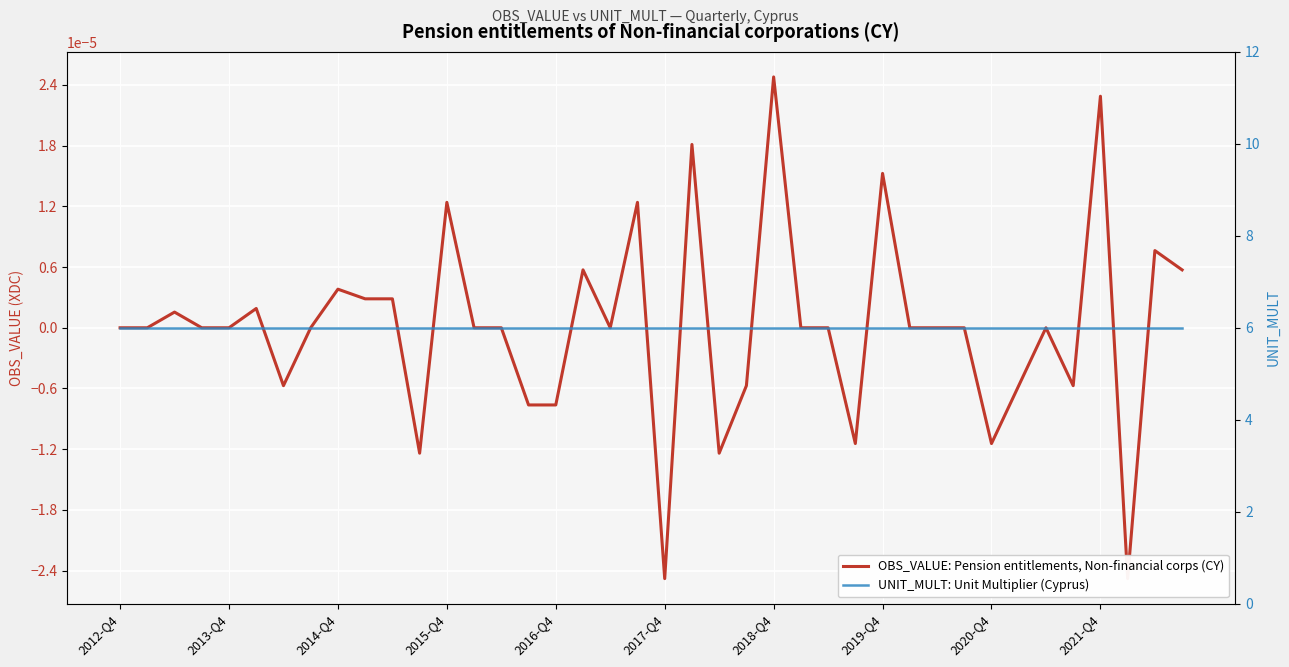

True or false: UNIT_MULT: Unit Multiplier (Cyprus) has more than 1 interior local peaks.

False